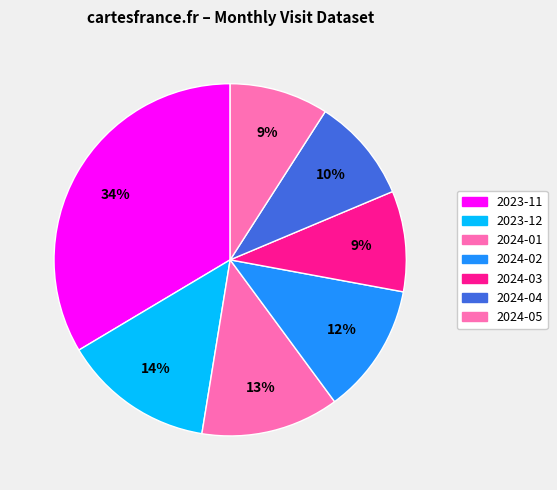

What is the total percentage of 2023-11 and 2024-04?

43.2%